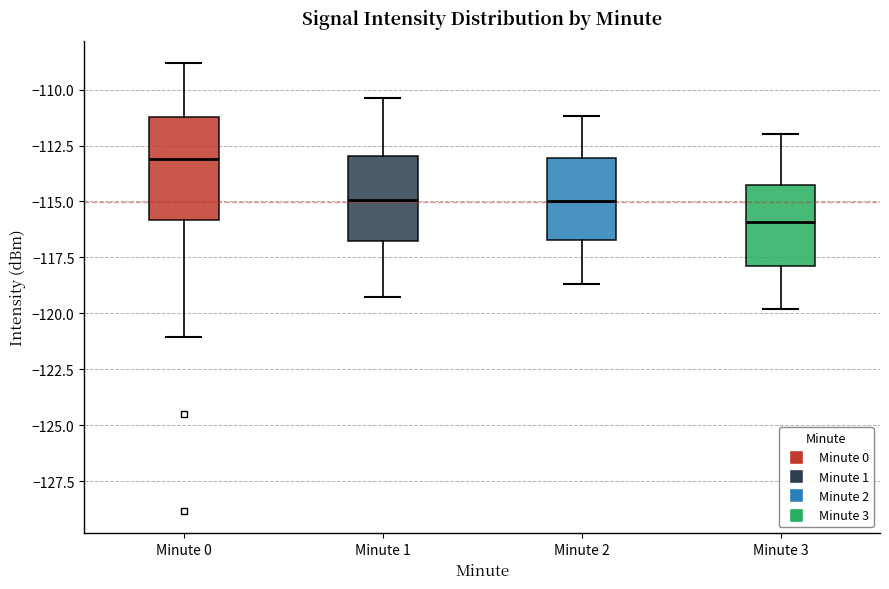

Which box has the highest median line?

Minute 0